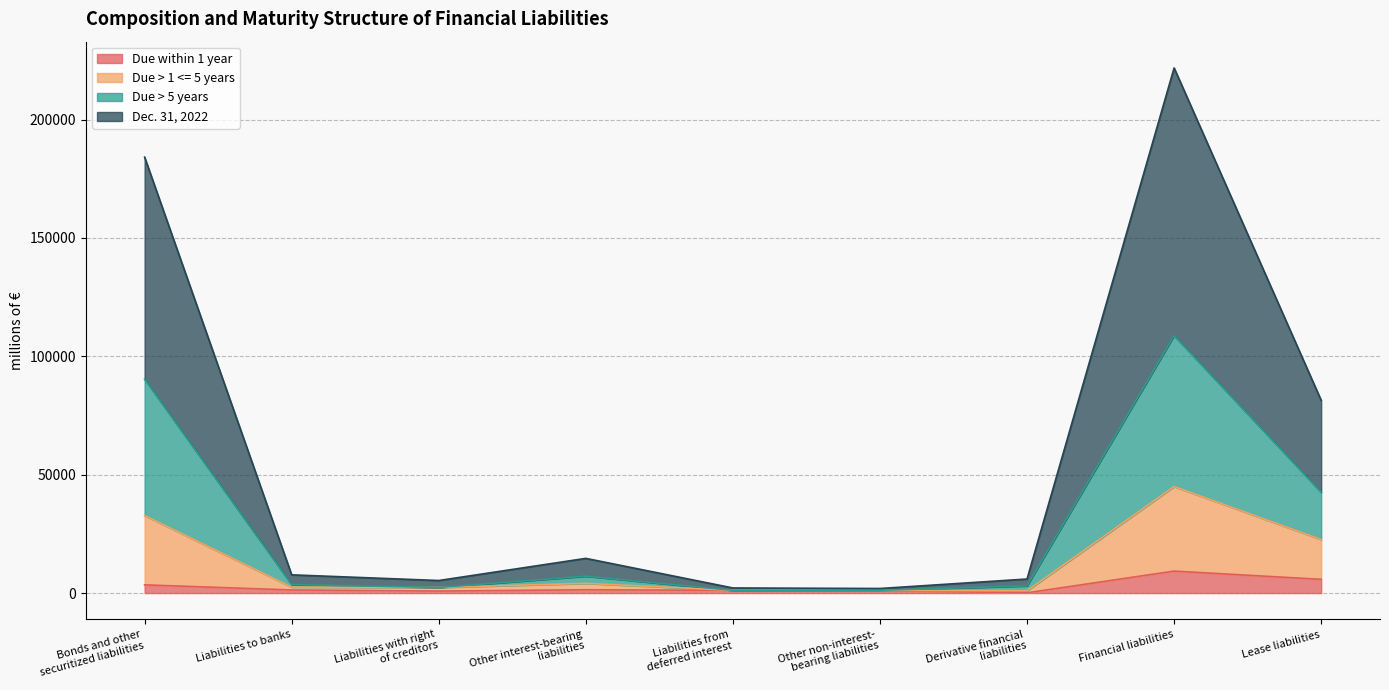

True or false: Due within 1 year and Dec. 31, 2022 cross at least once.

False